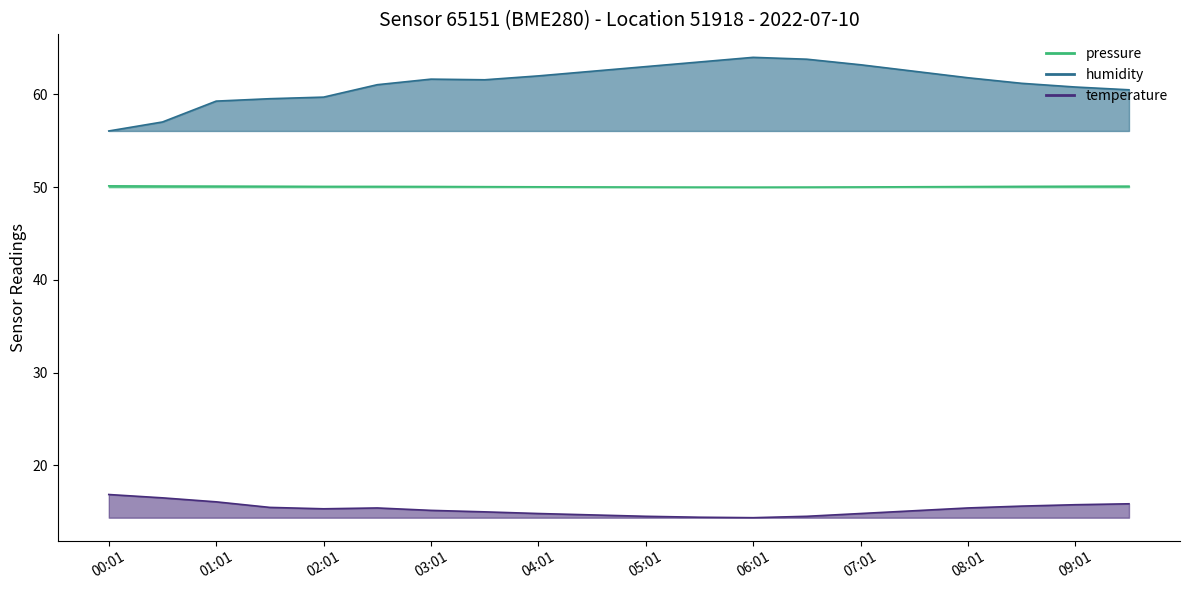

The humidity series shows 105.9 at 08:31. True or false?

False